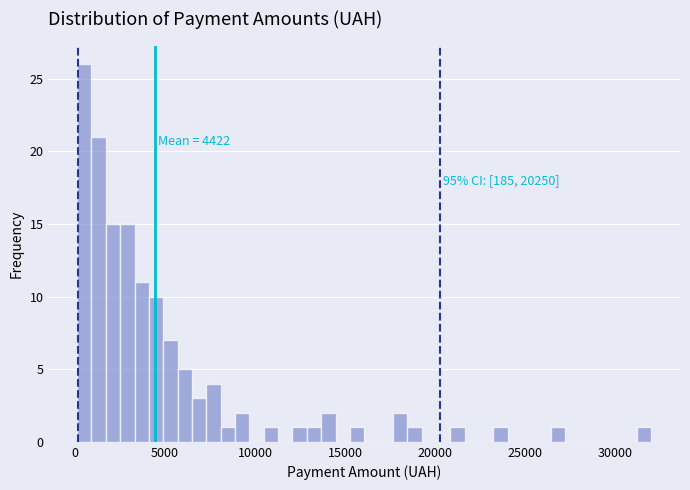

Around what value on the x-axis is the tallest bar? Give the approximate position of its centre, as read against the axis.

500